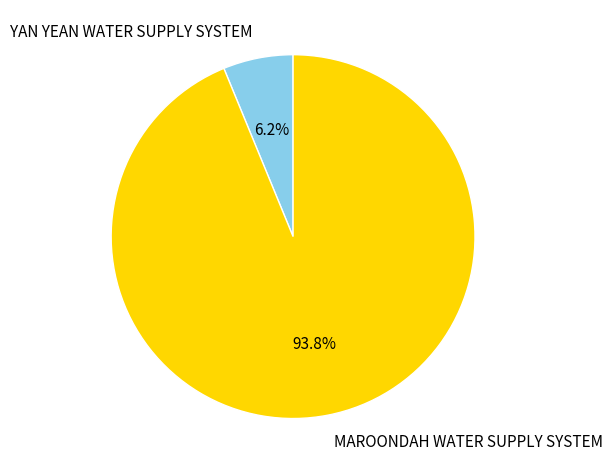

Is there any slice that represents more than half of the pie?

Yes